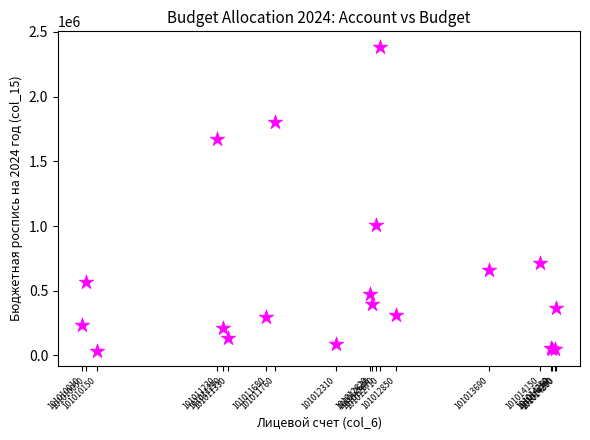

What Y value in the scatter plot is closest to 1211230?

1006375